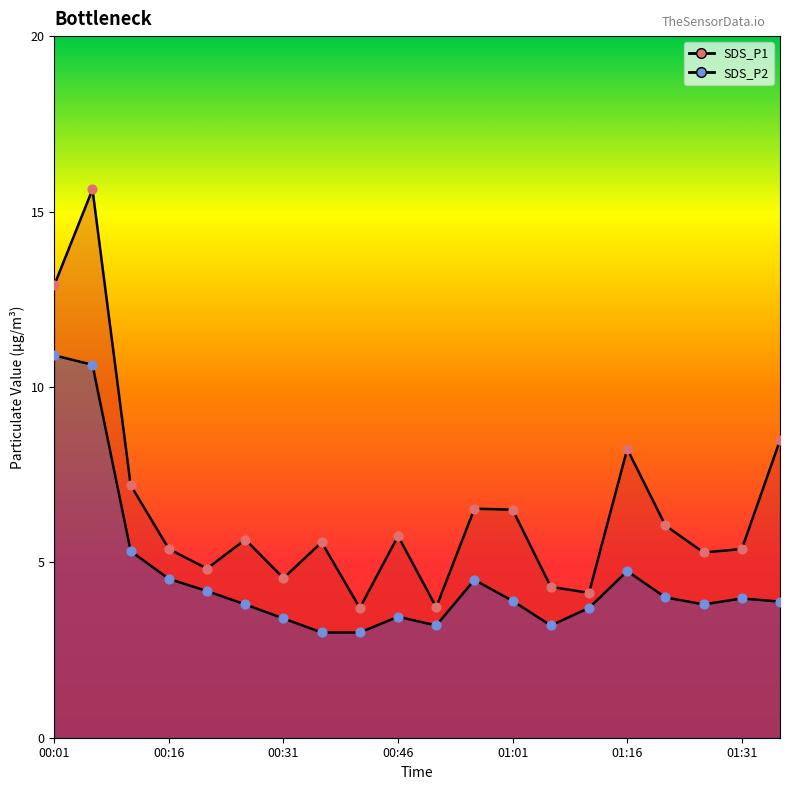

Which series reaches the maximum Y coordinate?

SDS_P1